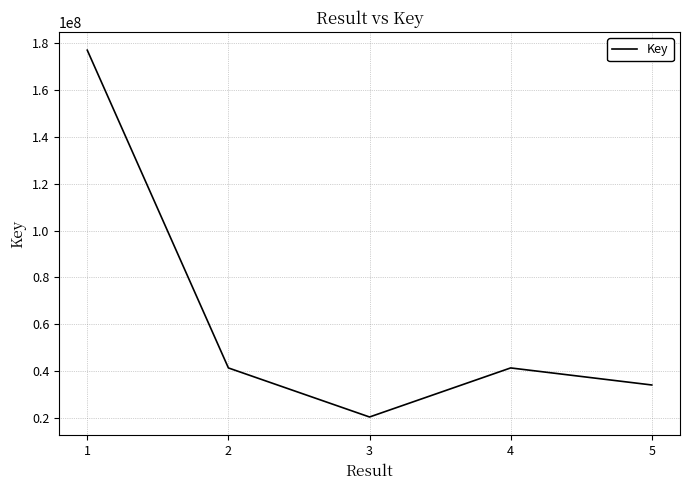

What is the greatest value displayed?

177051807